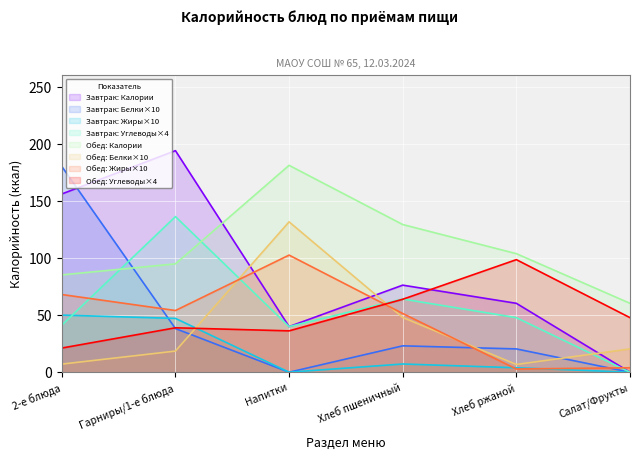

The Завтрак series shows 318.7 at Гарниры/1-е блюда. True or false?

False